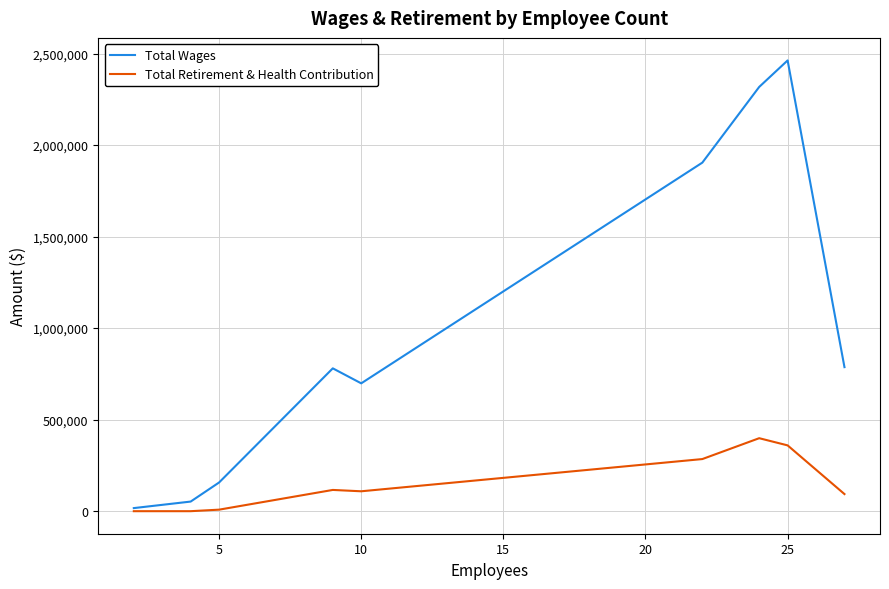

Rank the series by their average value, from highest to lowest.

Total Wages, Total Retirement & Health Contribution